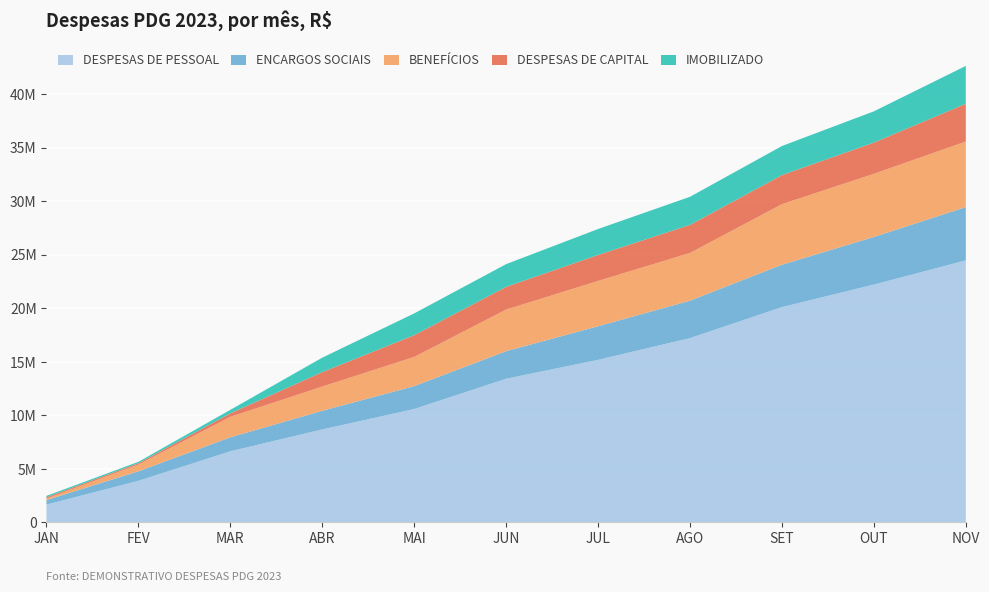

Reading right to left, list all the values displayed in this chart.

DESPESAS DE PESSOAL: 24486437.3	22226368.3	20123233.8	17224444.7	15193907.6	13427068.4	10599642.8	8690421.3	6651594.2	3889740.9	1668947.4
ENCARGOS SOCIAIS: 4980770.0	4449686.3	3958200.3	3498487.1	3139993.6	2580433.2	2138010.2	1745956.9	1303651.9	891526.5	424813.0
BENEFÍCIOS: 6124315.9	5896376.5	5656317.7	4455294.3	4233129.8	3880551.9	2727897.0	2260509.8	1910722.7	627266.3	132740.4
DESPESAS DE CAPITAL: 3533174.8	2920861.2	2718547.7	2626037.7	2426546.4	2125241.6	2034246.6	1351682.6	328306.0	129569.5	129569.5
IMOBILIZADO: 3533174.8	2920861.2	2718547.7	2626037.7	2426546.4	2125241.6	2034246.6	1351682.6	328306.0	129569.5	129569.5